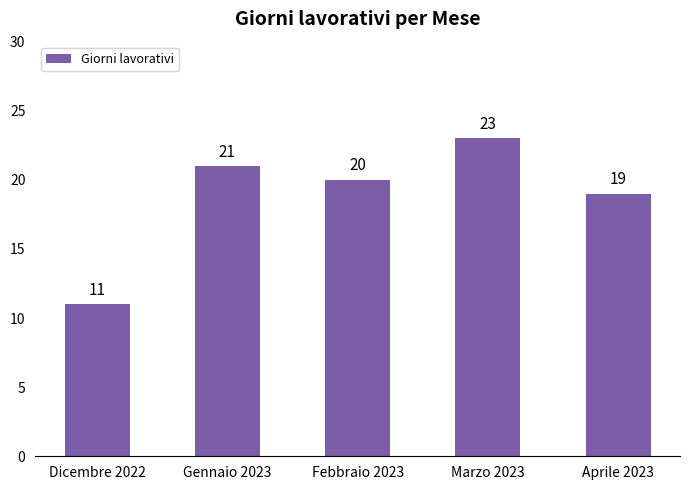

Reading right to left, what are all the values shown in this chart?

19	23	20	21	11